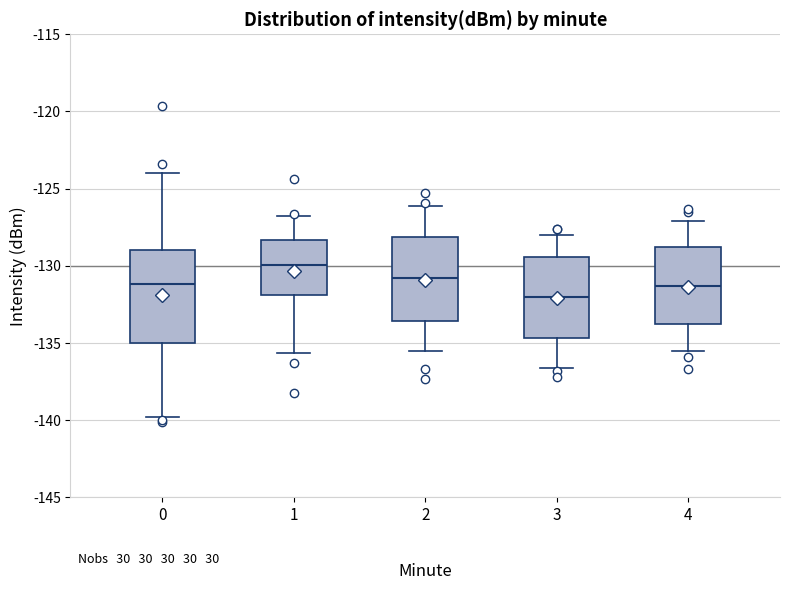

Where is the lower edge of the box at x = 3 on the y-axis? The values are not printed on the chart, so give them approximately, as read against the axis.

-134.5